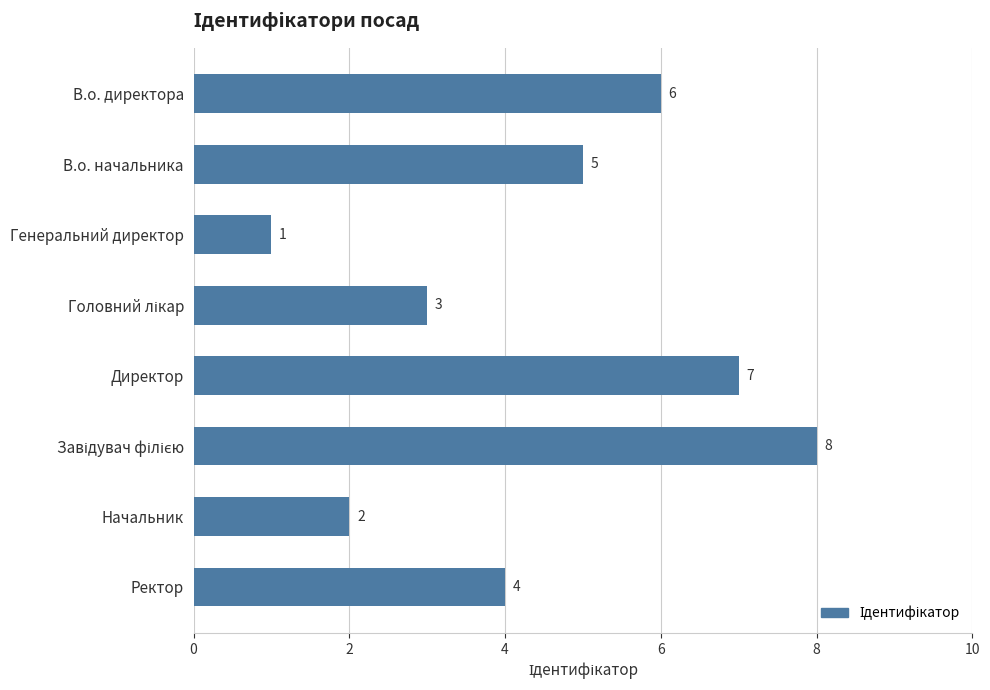

How many distinct data groups are displayed?

1